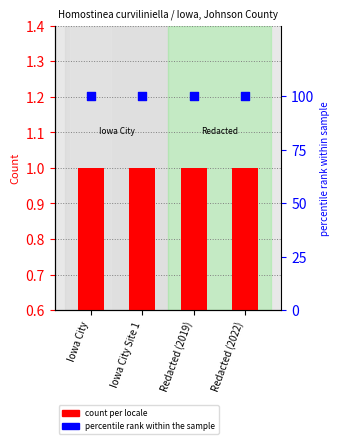

Which series has the largest total across all categories?

percentile rank within the sample